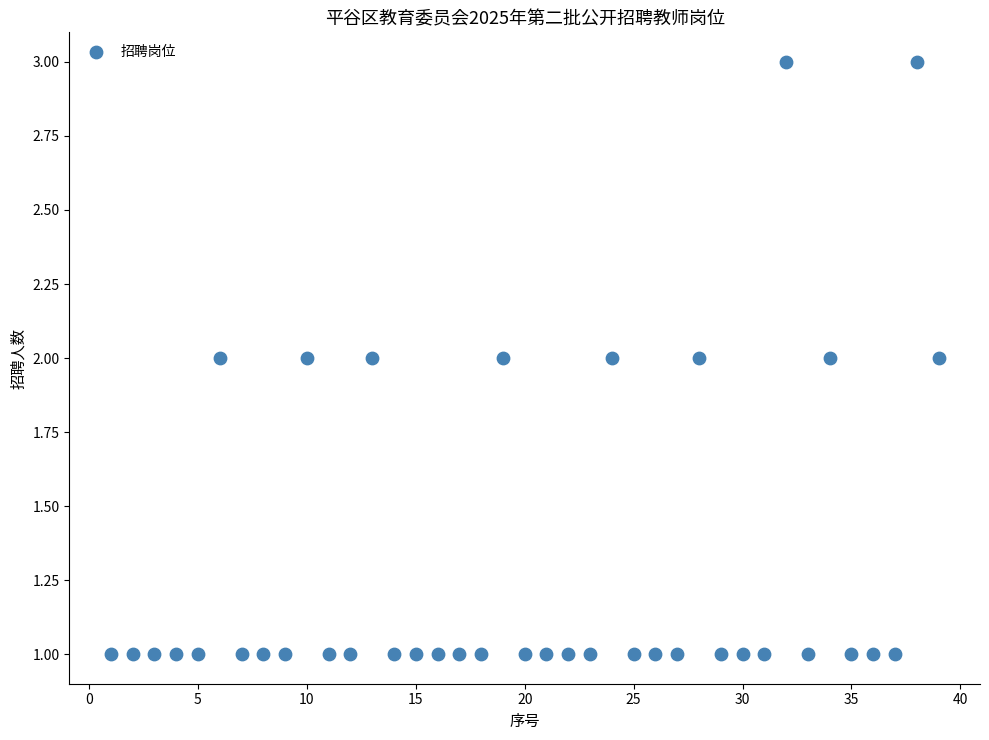

What is the range of X values (max minus min)?

38